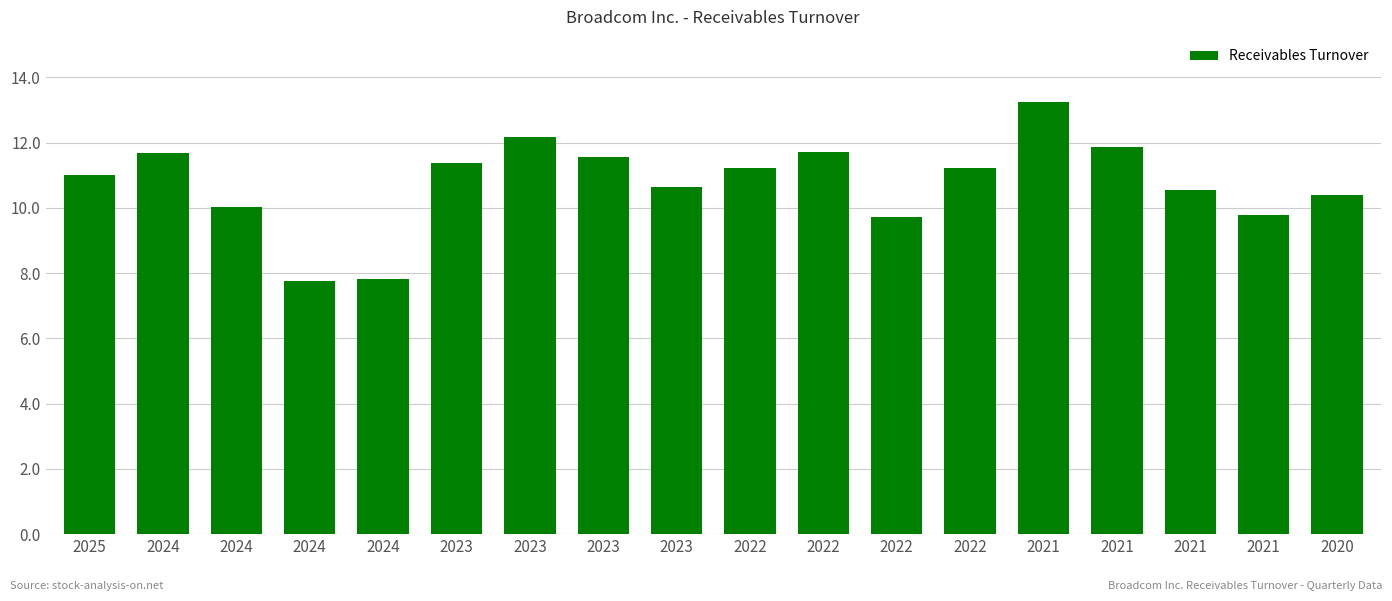

How many bars are there in total?

18